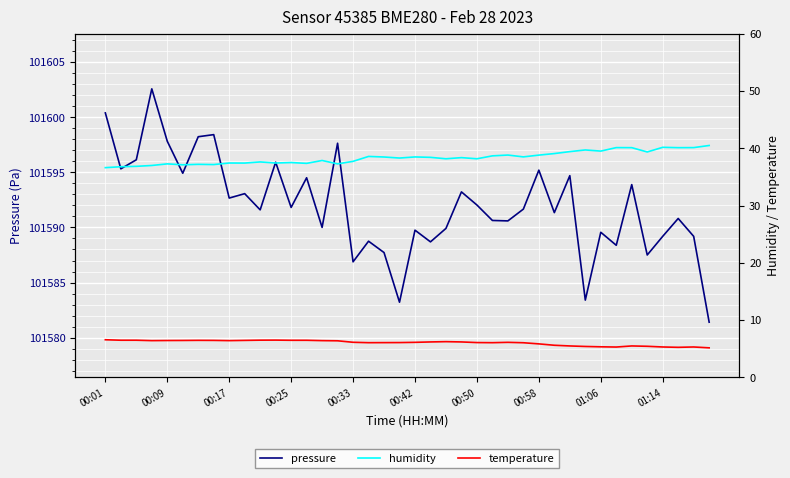

Is this an area chart (filled region under the line)?

No